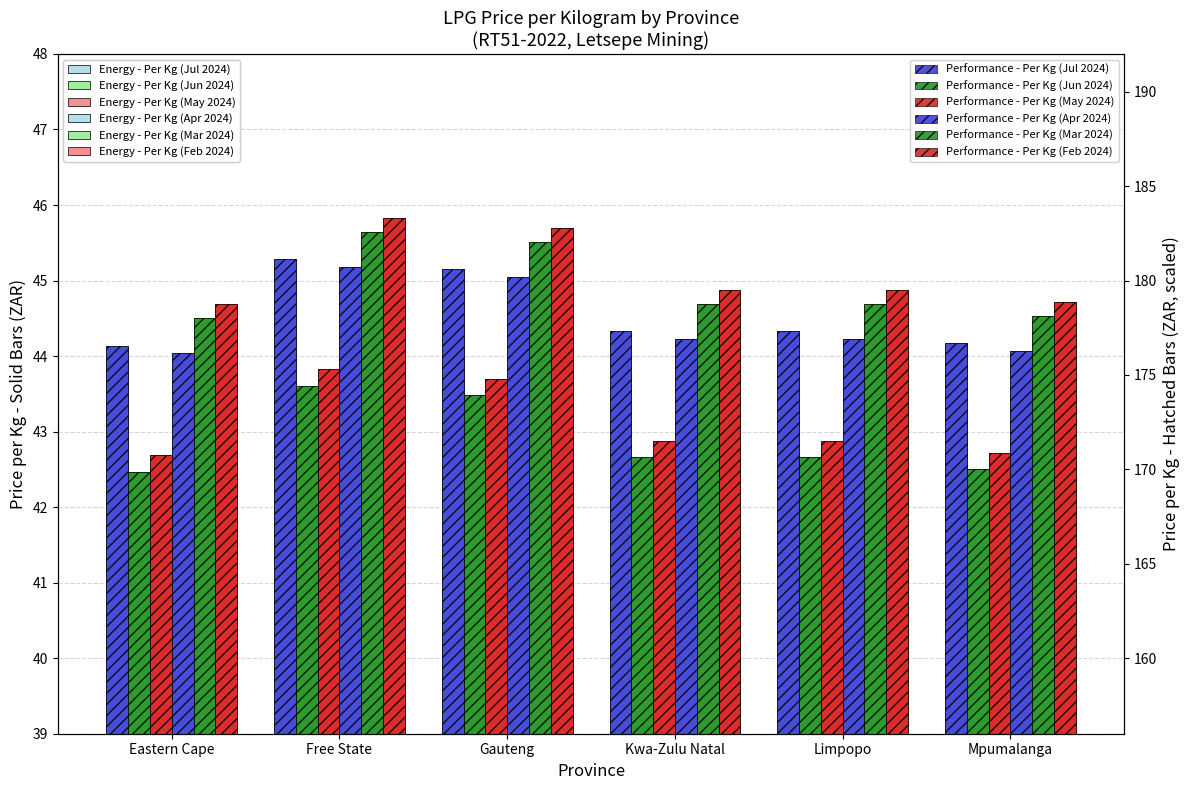

Rank the series at Gauteng from highest to lowest value.

Per Kg (Feb 2024), Per Kg (Mar 2024), Per Kg (Jul 2024), Per Kg (Apr 2024), Per Kg (May 2024), Per Kg (Jun 2024)